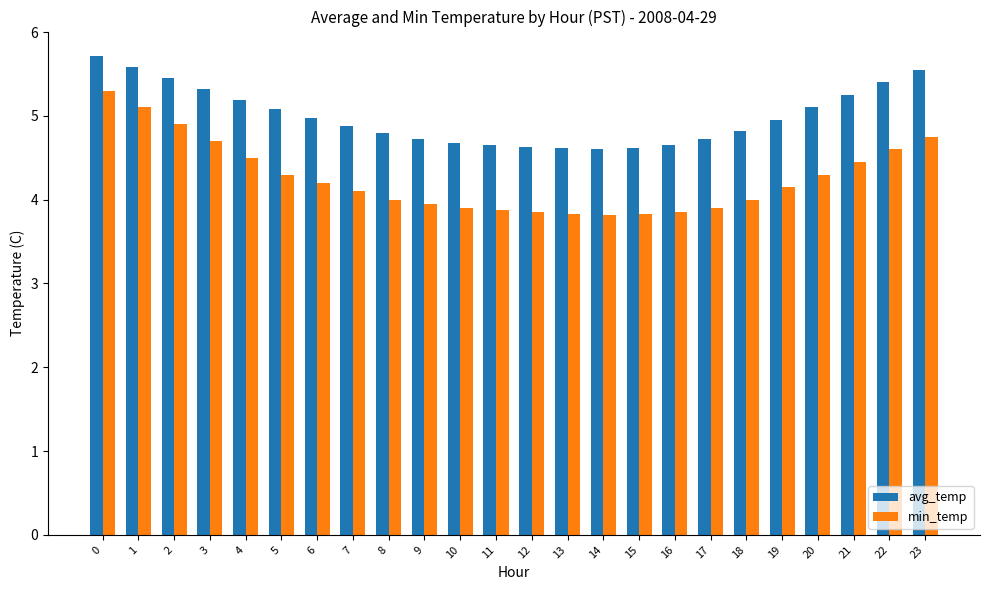

Which series changed the most between 1 and 6?

min_temp